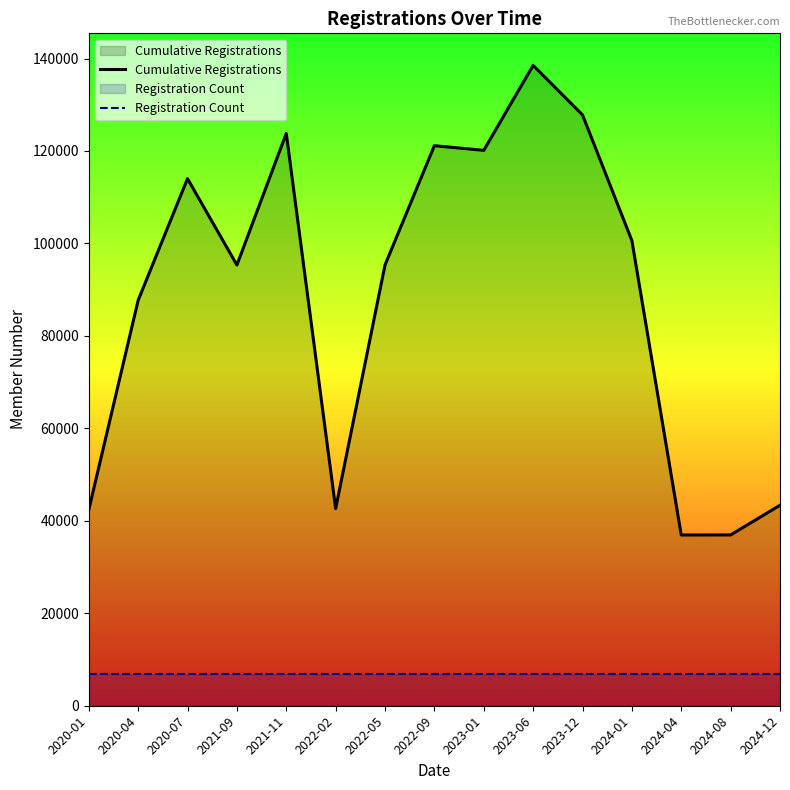

At which category is the sum across all series the highest?

2023-06